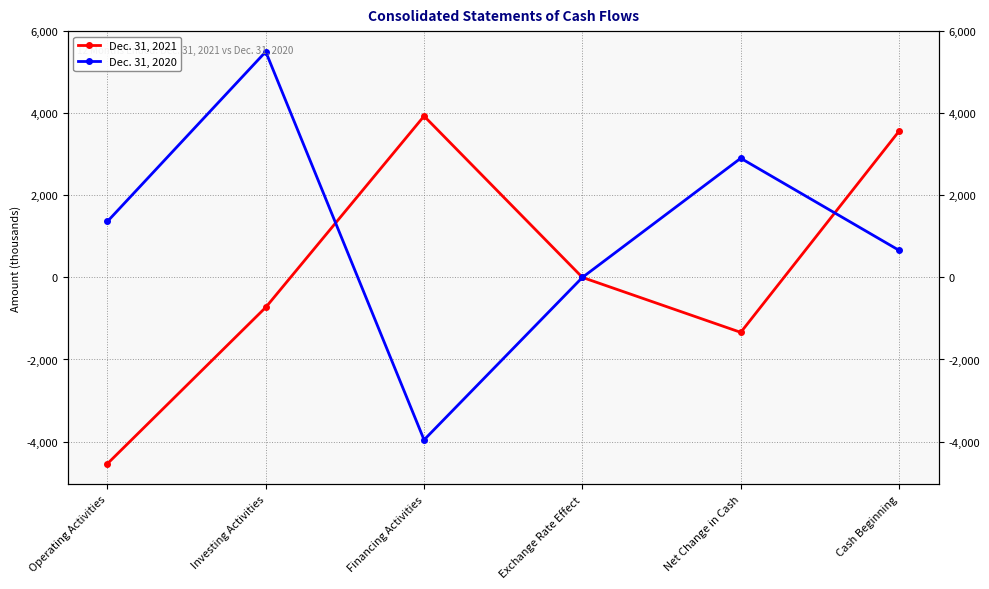

What is the value of the Dec. 31, 2021 point at the 1st from the left?

-4540